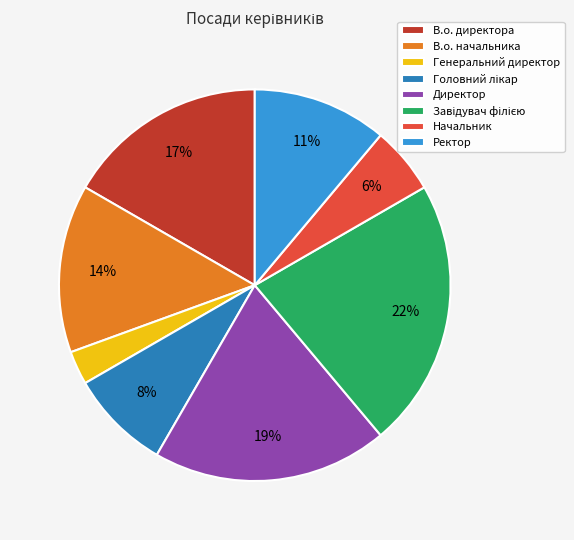

Is the sum of Ректор and Генеральний директор greater than half?

No